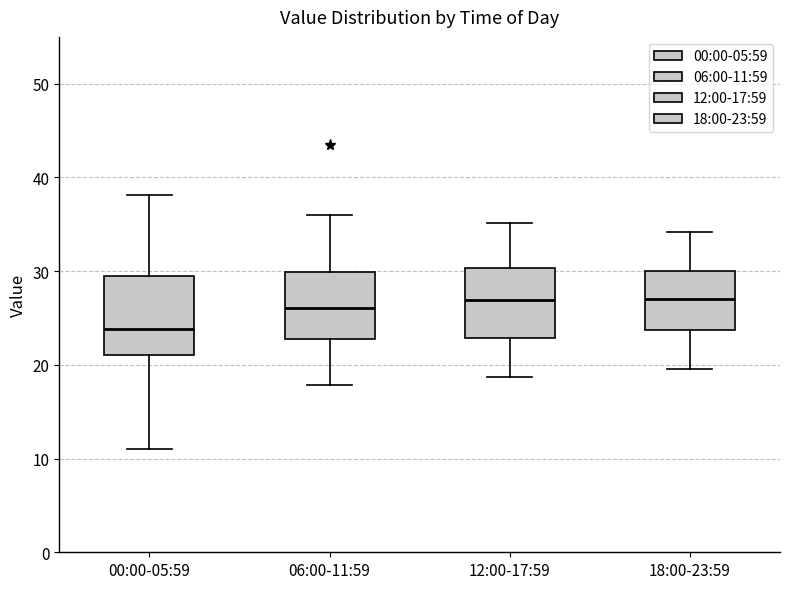

Reading left to right, read every box against the y-axis: the position of its median line, the range the box covers, and the ends of its whiskers. The values are not printed on the chart, so give them approximately, as read against the axis.

00:00-05:59: median 24, box 21 to 30, whiskers 11 to 38
06:00-11:59: median 26, box 23 to 30, whiskers 18 to 36
12:00-17:59: median 27, box 23 to 30, whiskers 19 to 35
18:00-23:59: median 27, box 24 to 30, whiskers 20 to 34